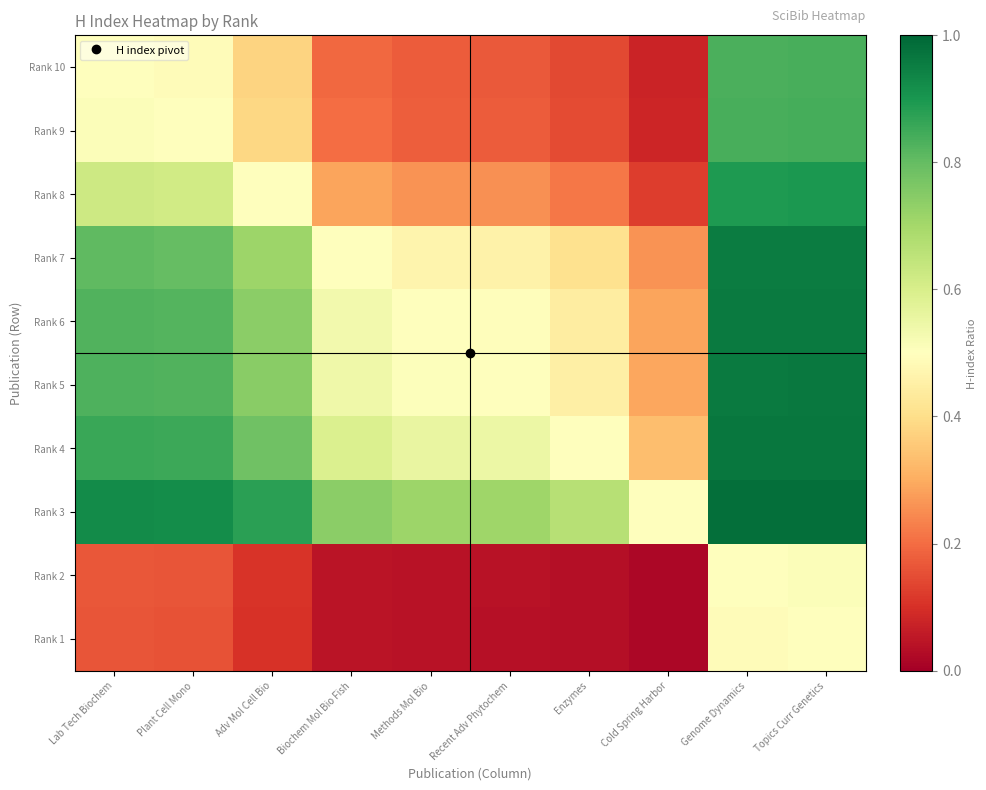

Which has a higher value, Recent Adv Phytochem or Genome Dynamics?

Genome Dynamics